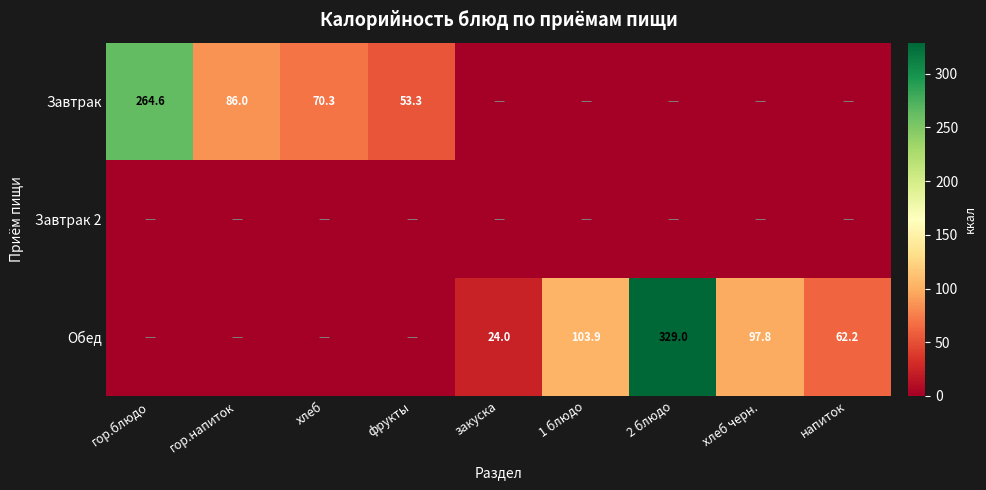

Is it true that Обед equals 62.2 at напиток?

True